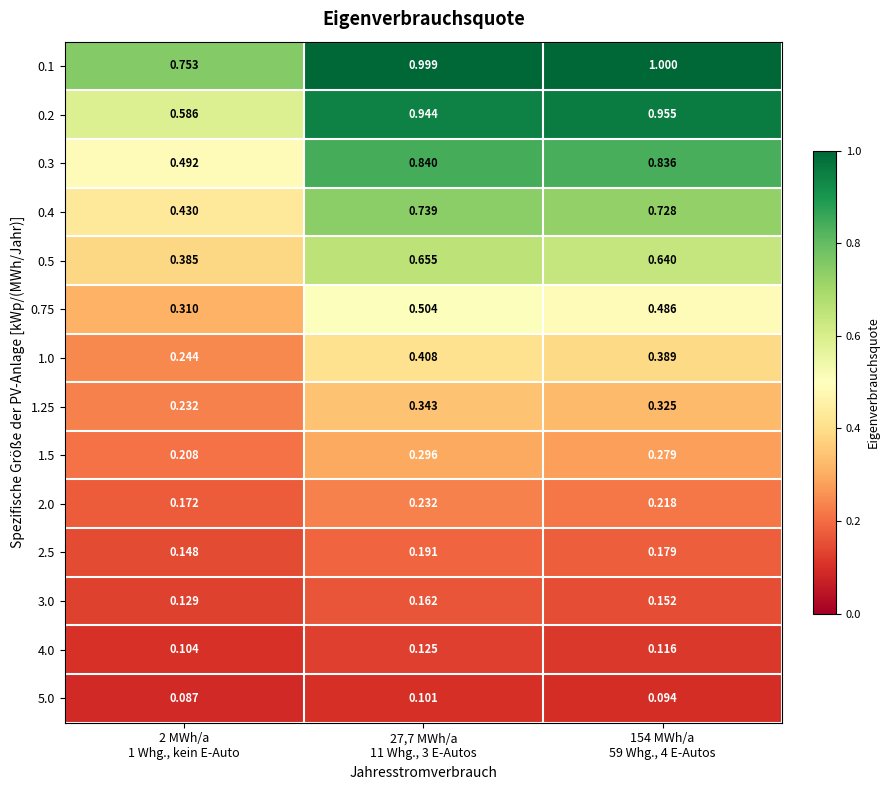

At how many categories does at least one series exceed 0?

3